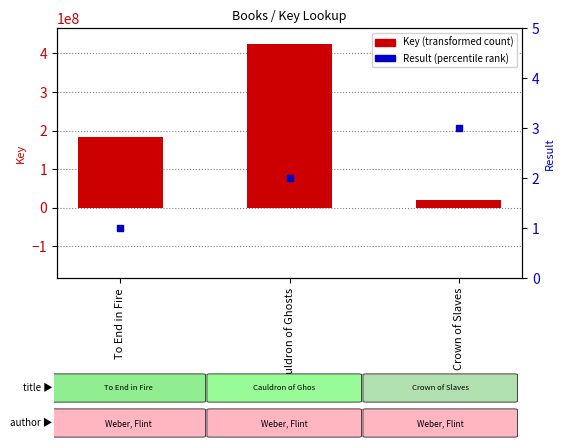

Which series contains the highest Y value?

Key (transformed count)